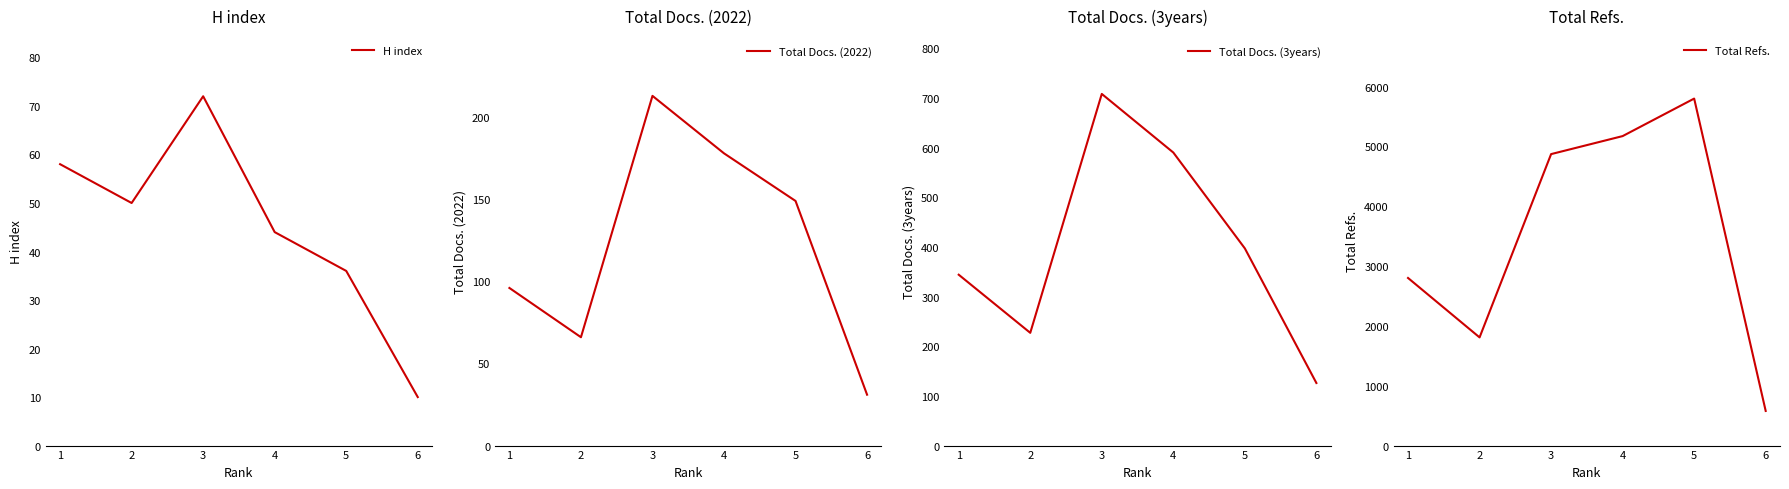

In Total Docs. (2022), how many points are lower than both neighbors (excluding endpoints)?

1